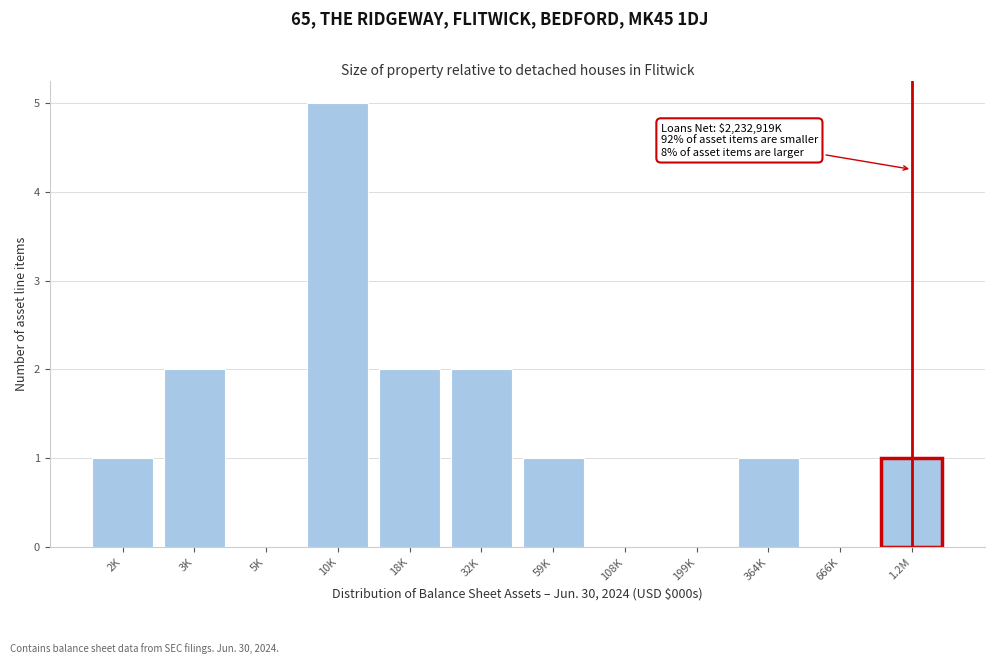

Reading left to right, list all the values displayed in this chart.

2K=1	3K=2	5K=0	10K=5	18K=2	32K=2	59K=1	108K=0	199K=0	364K=1	666K=0	1.2M=1